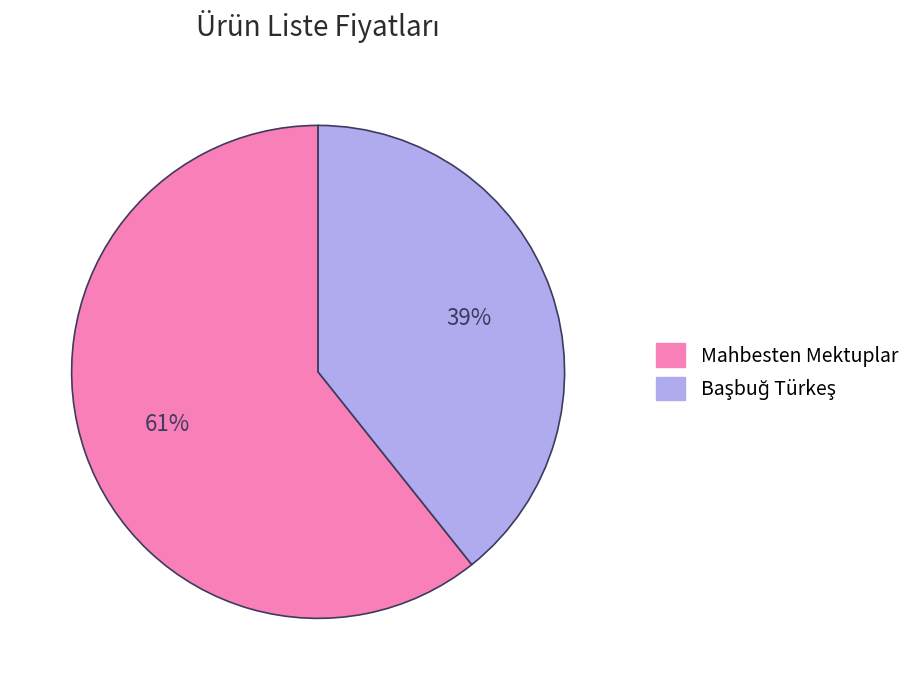

Count the number of slices in the pie.

2